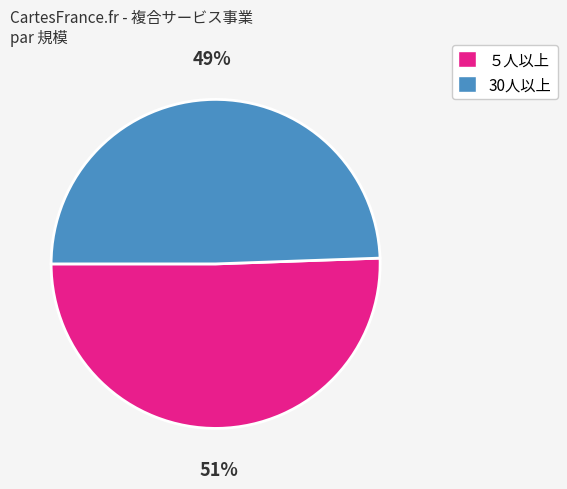

Count the number of slices in the pie.

2